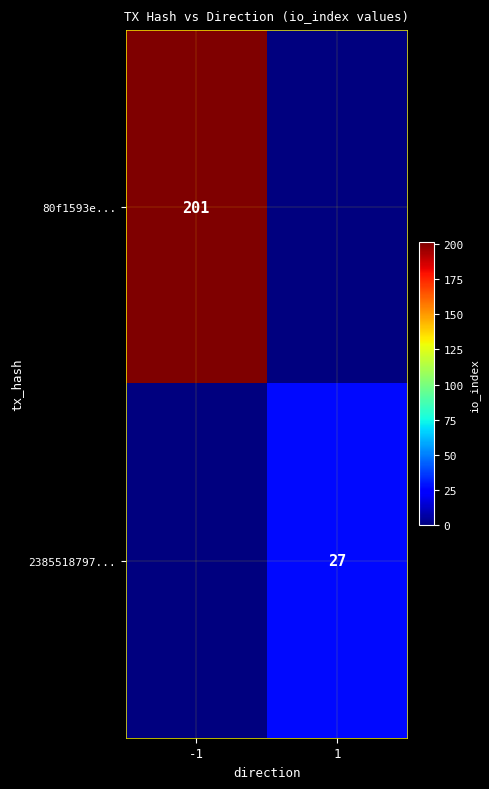

Is the value of 80f1593e... at -1 greater than the value of 2385518797... at 1?

Yes